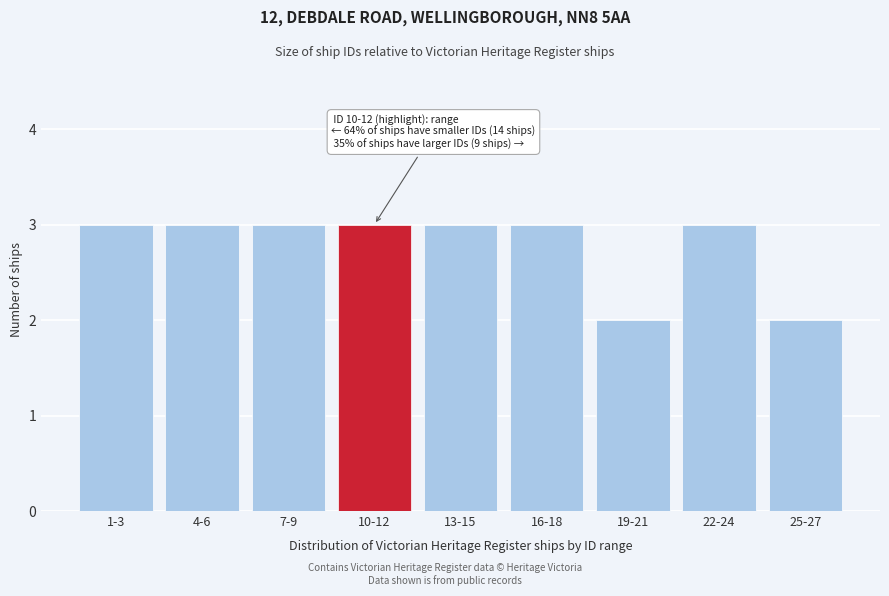

Reading left to right, extract all data points from this chart.

1-3=3	4-6=3	7-9=3	10-12=3	13-15=3	16-18=3	19-21=2	22-24=3	25-27=2